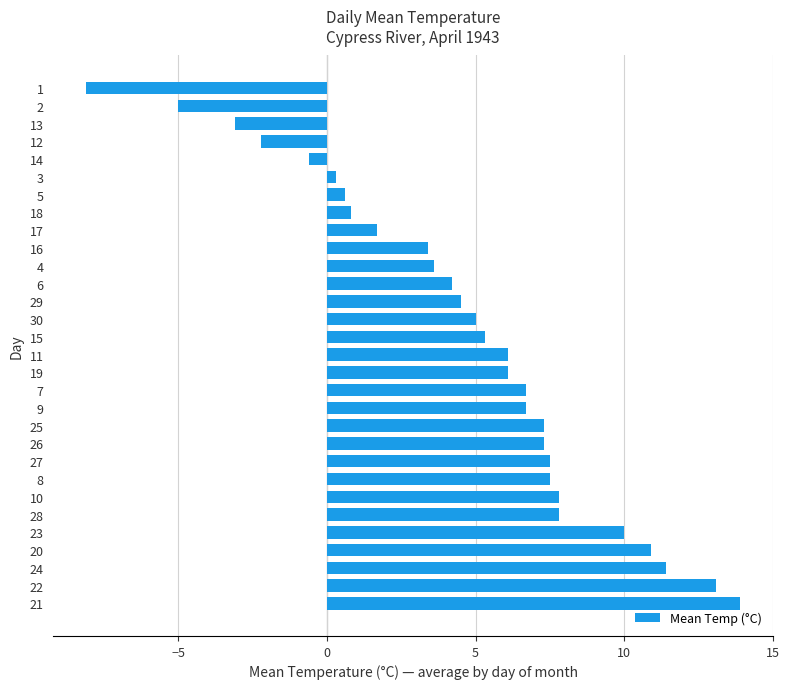

What is the change in value from 9 to 17?

-5.0